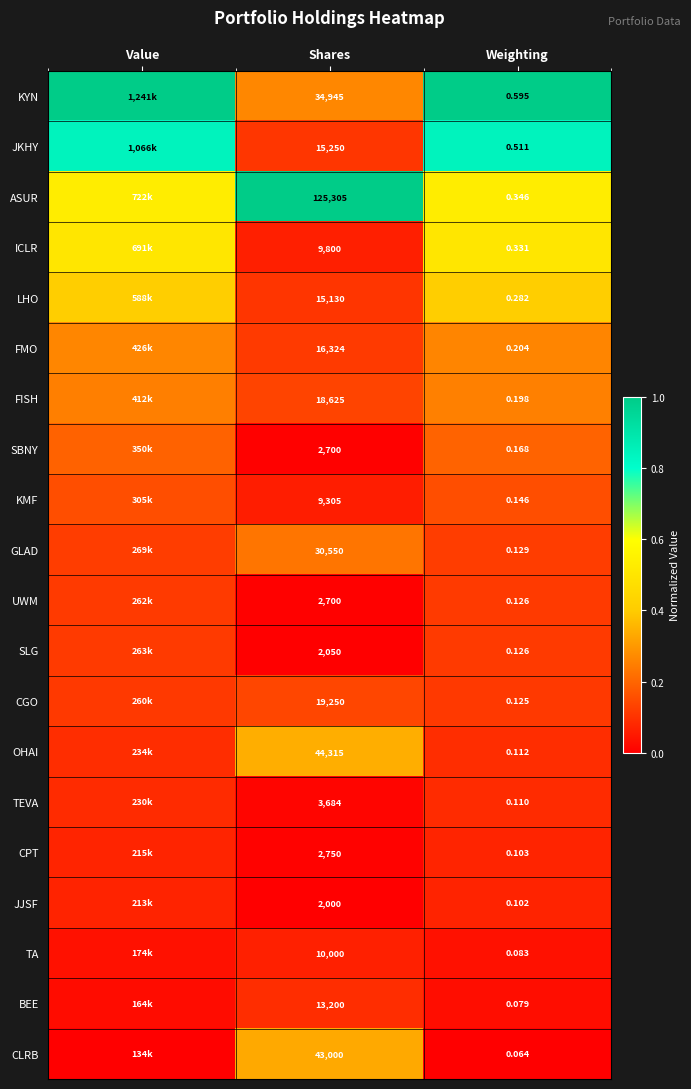

Between Shares and Weighting, which series saw the biggest shift?

ASUR